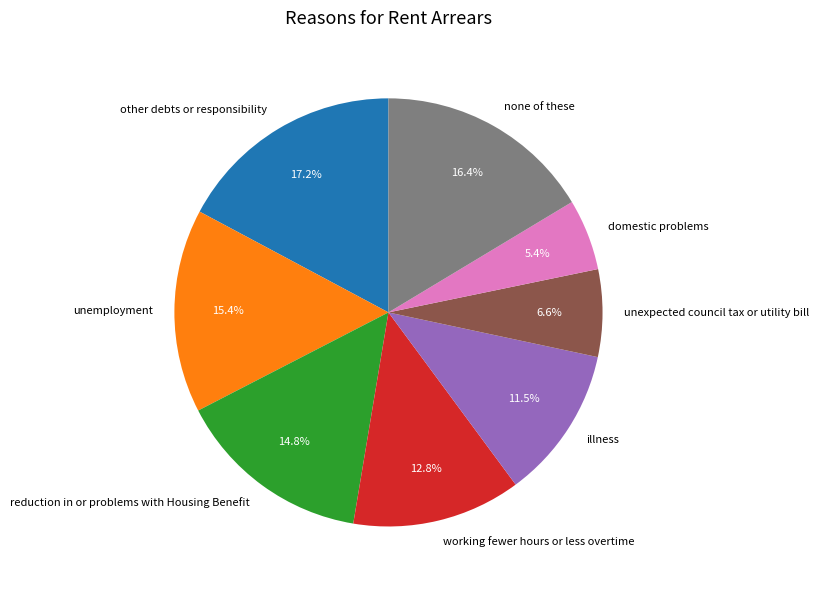

Combined, what portion of the pie is unexpected council tax or utility bill and illness?

18.1%